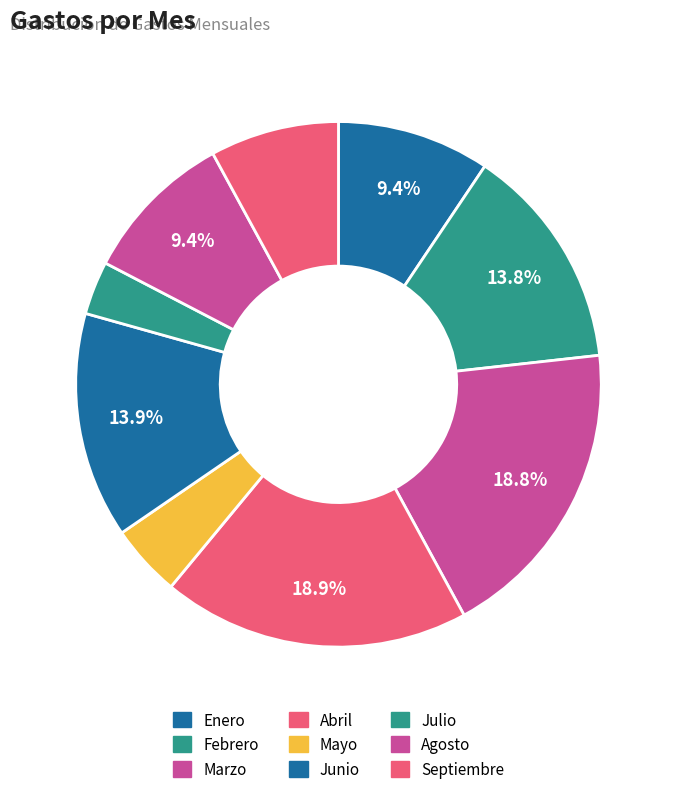

How many slices are in this pie chart?

9